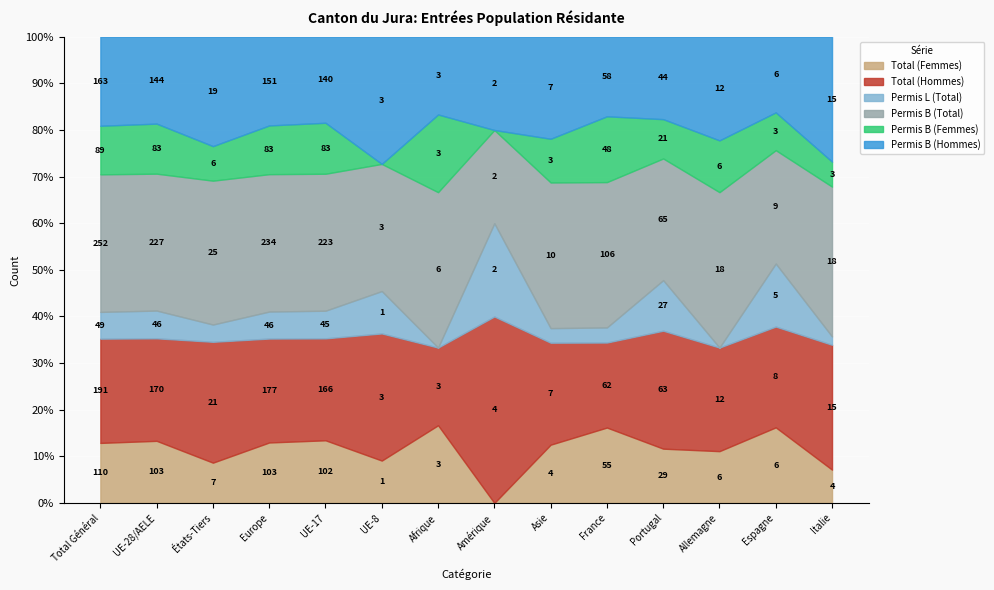

Is it true that Total (Hommes) equals 166 at UE-17?

True